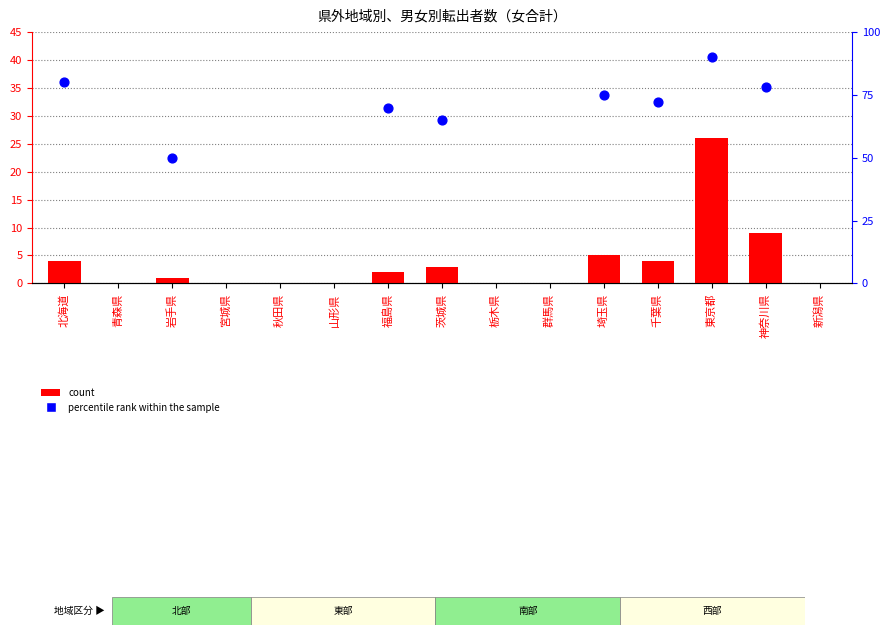

What are all the series names shown in the legend?

count, percentile rank within the sample